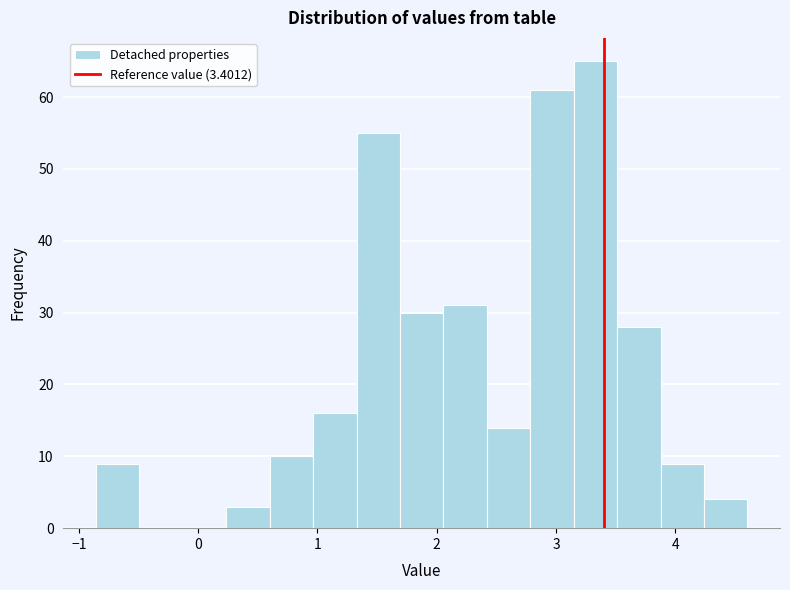

Around what value on the x-axis is the tallest bar? Give the approximate position of its centre, as read against the axis.

3.3